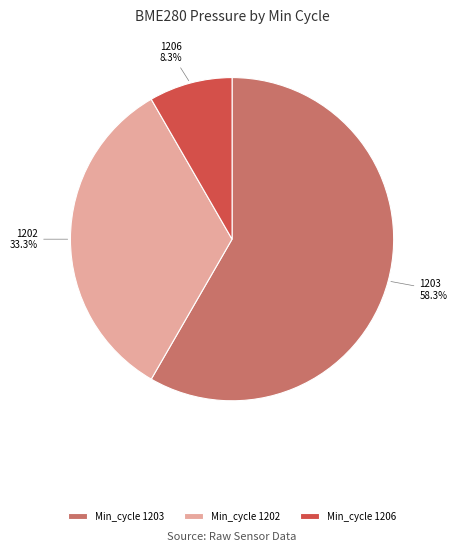

Does 1203 account for over 50% of the chart?

Yes